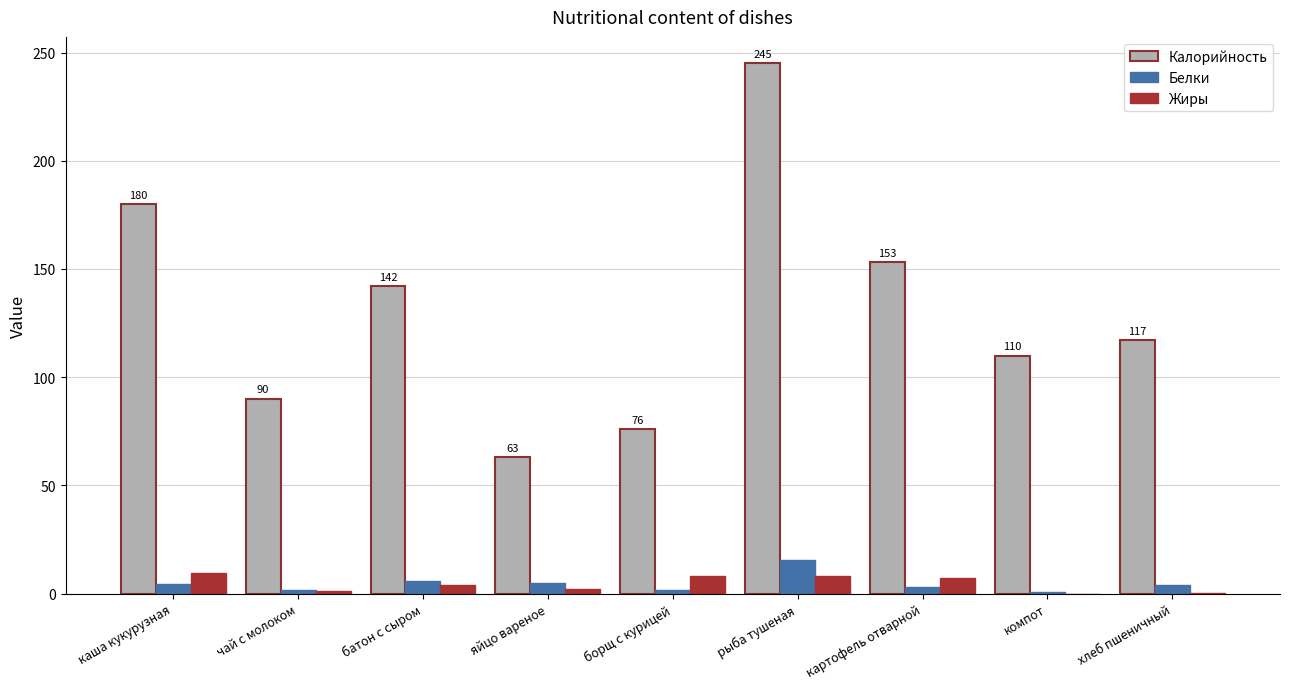

True or false: Калорийность has a value of 25.9 at компот.

False